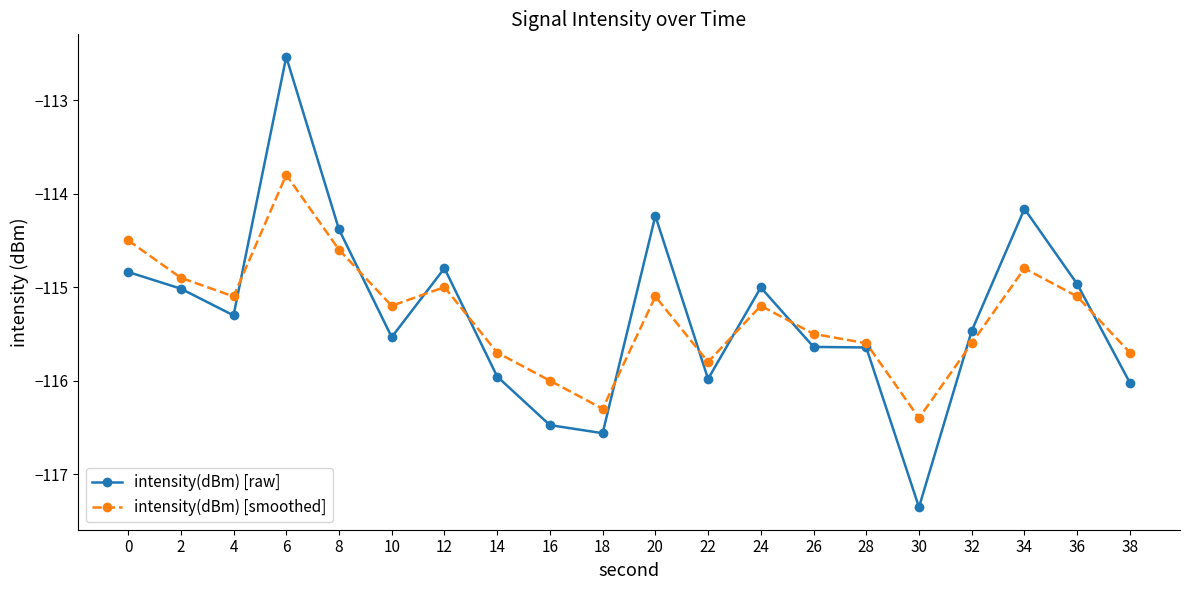

Reading left to right, transcribe all the data shown in this chart.

intensity(dBm) [raw]: -114.8	-115.0	-115.3	-112.5	-114.4	-115.5	-114.8	-116.0	-116.5	-116.6	-114.2	-116.0	-115.0	-115.6	-115.6	-117.4	-115.5	-114.2	-115.0	-116.0
intensity(dBm) [smoothed]: -114.5	-114.9	-115.1	-113.8	-114.6	-115.2	-115.0	-115.7	-116.0	-116.3	-115.1	-115.8	-115.2	-115.5	-115.6	-116.4	-115.6	-114.8	-115.1	-115.7